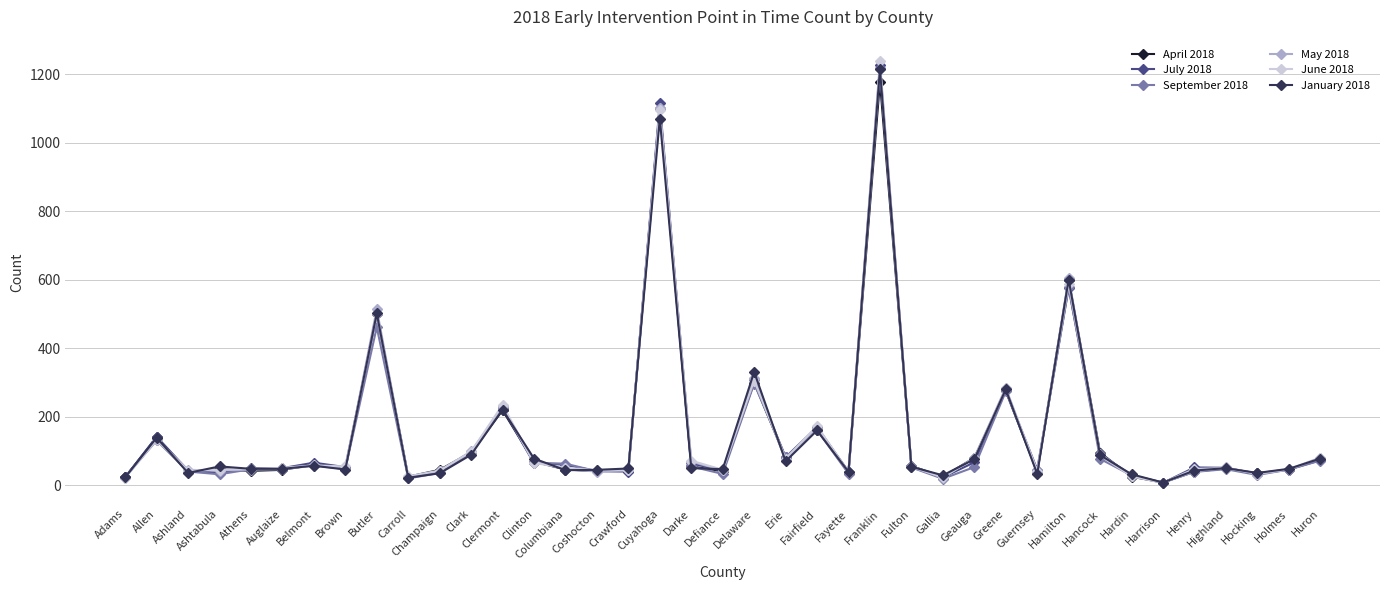

At which label does May 2018 first exceed 48?

Allen